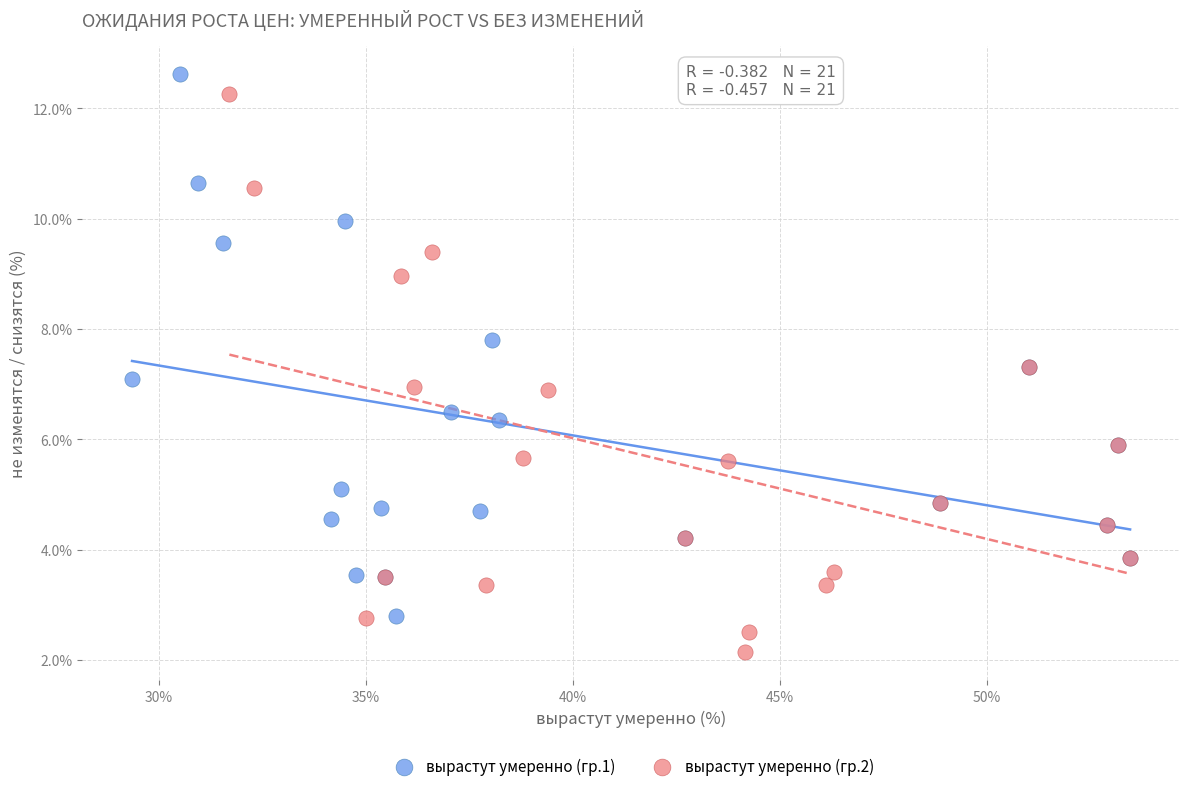

Which series contains the lowest Y value?

вырастут умеренно (гр.2)